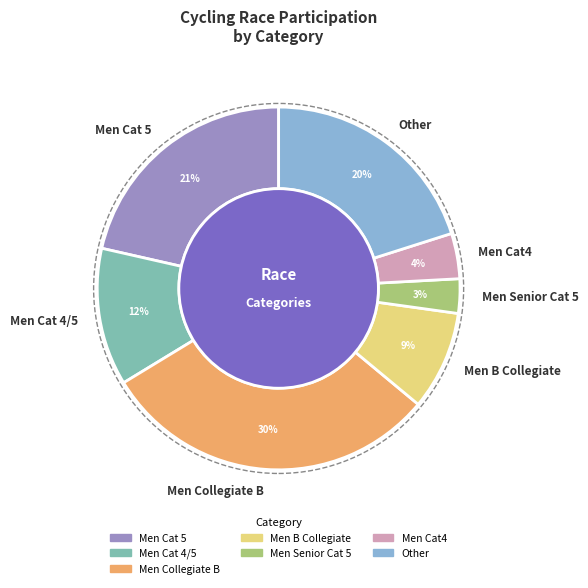

Between Men Collegiate B and Men B Collegiate, which is larger?

Men Collegiate B